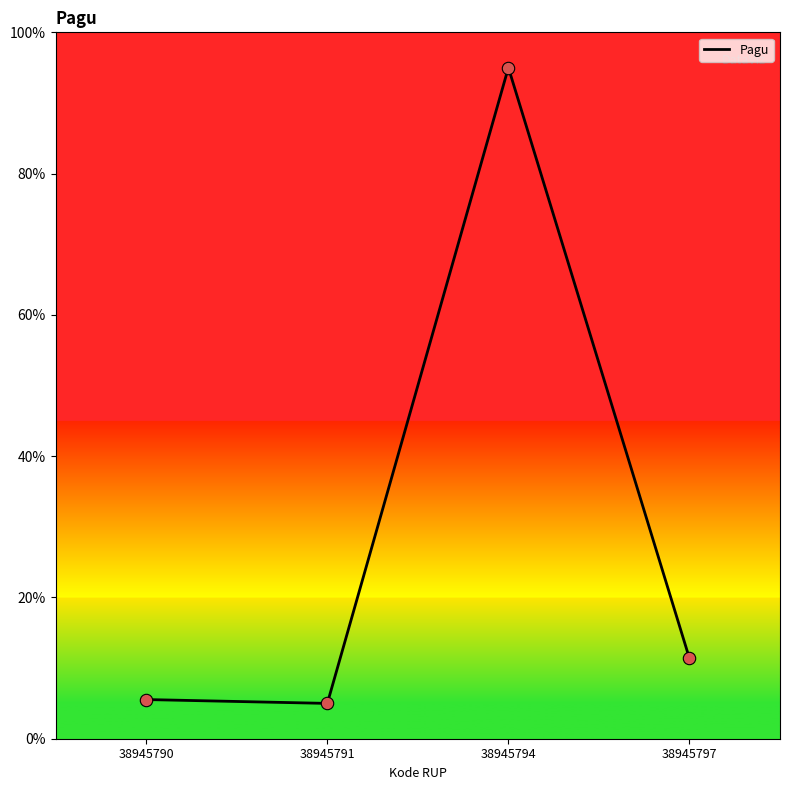

What is the change in value from 38945790 to 38945794?

+89.5